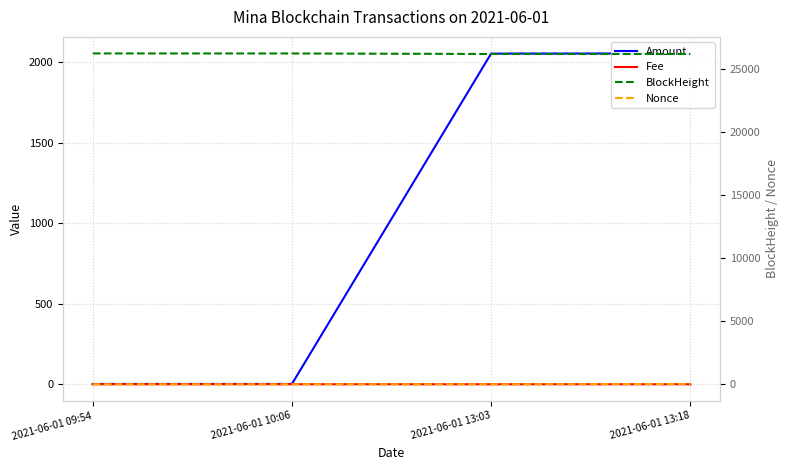

True or false: BlockHeight and Nonce intersect in this chart.

False